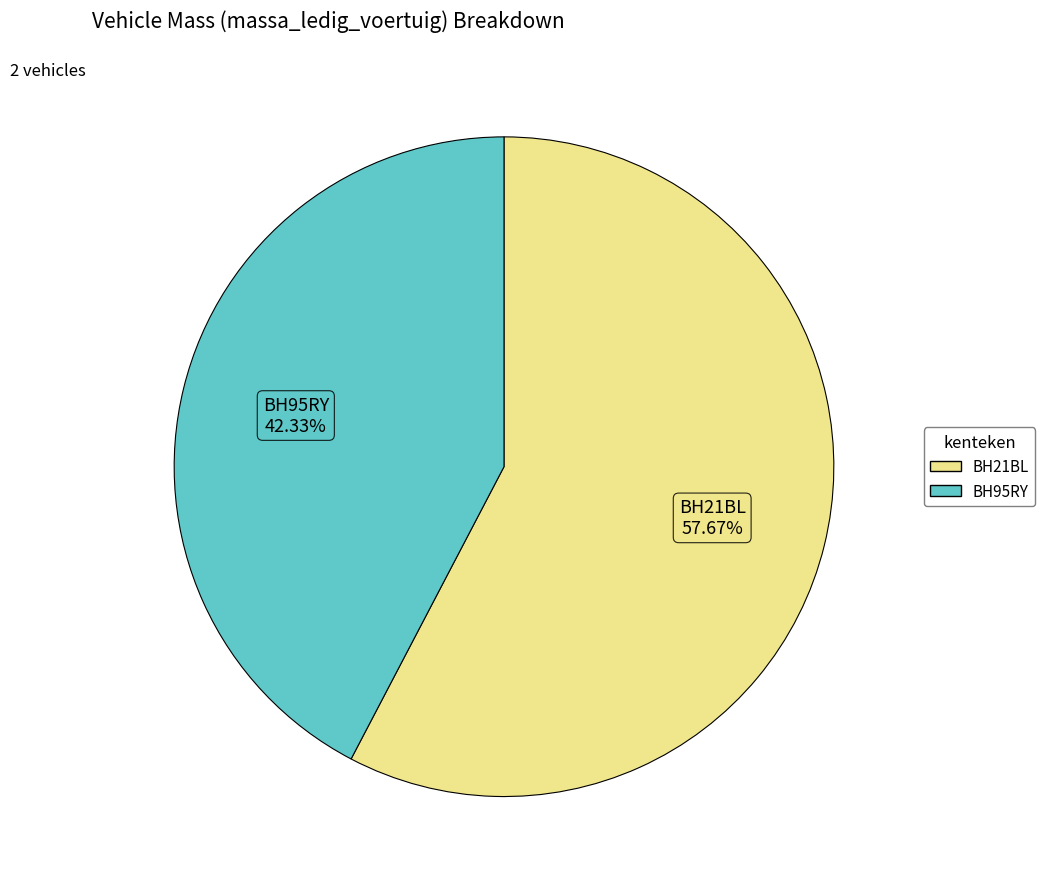

What portion of the pie excludes BH95RY?

57.7%